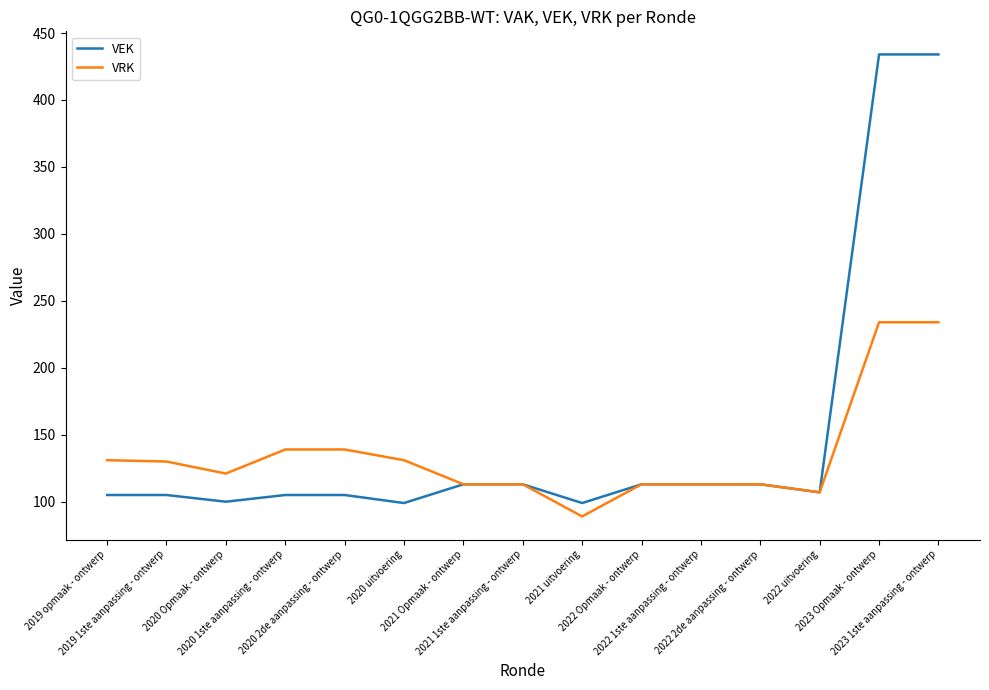

The VRK series shows 113 at 2022 1ste aanpassing - ontwerp. True or false?

True